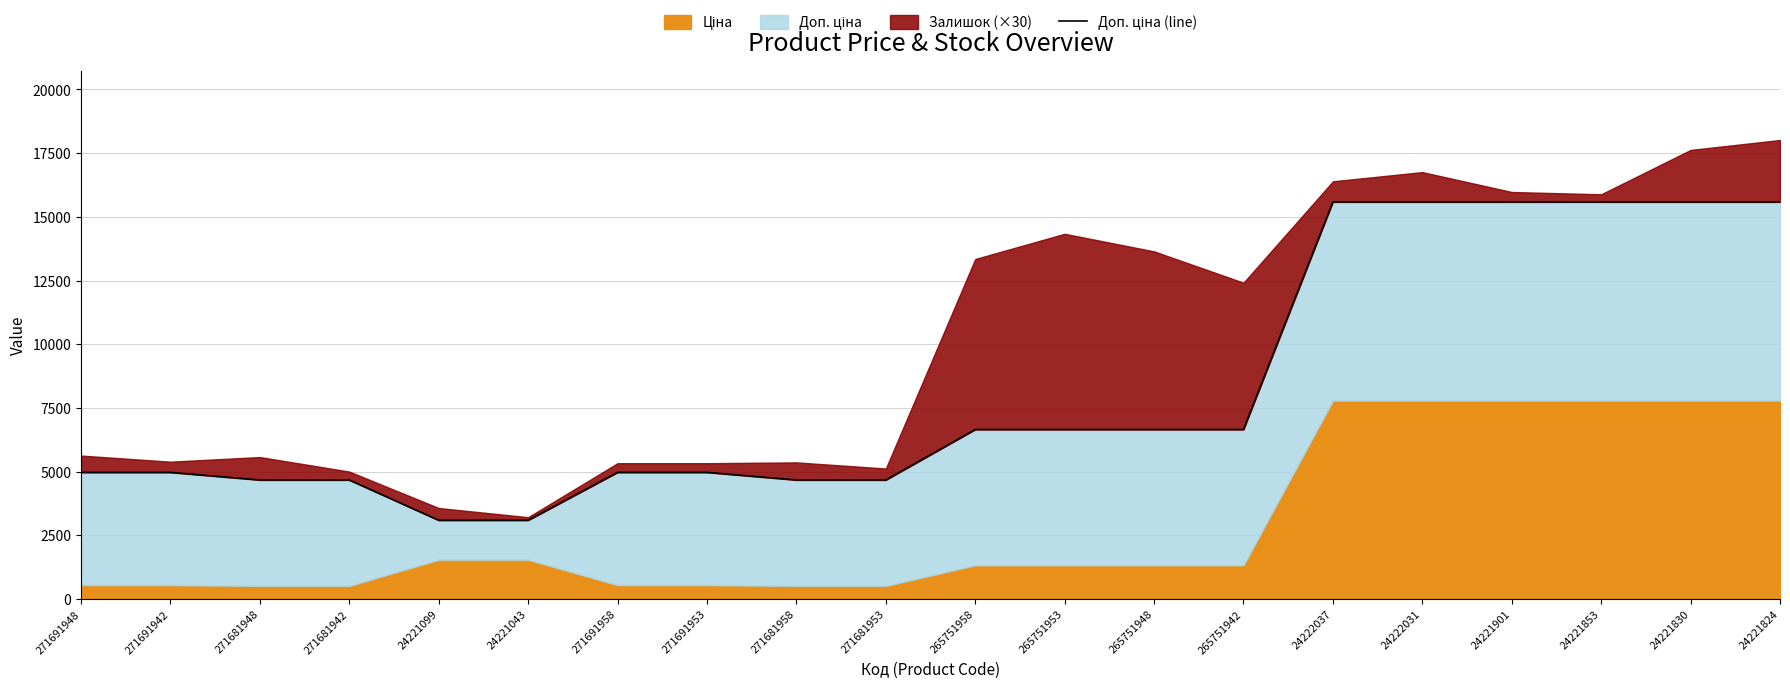

Where is the data nearest to the value 9340?

265751958